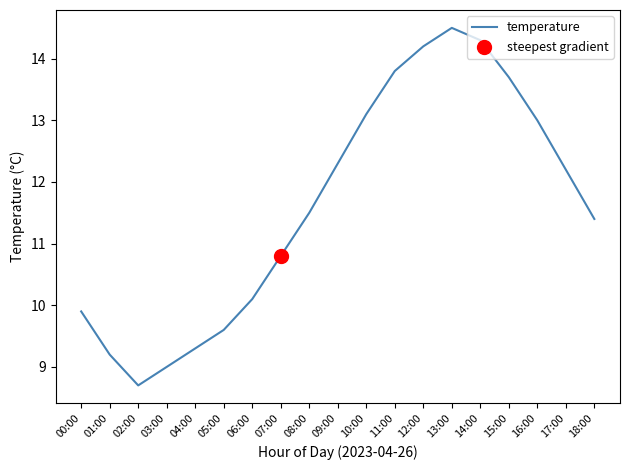

What is the change in value from 04:00 to 15:00?

+4.4